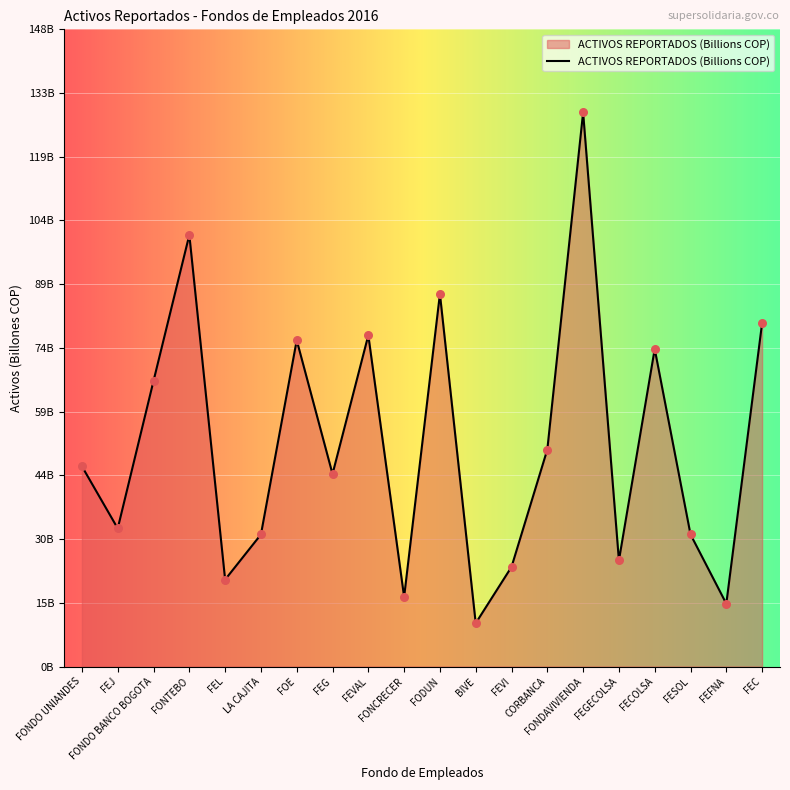

What is the change in value from FONDO BANCO BOGOTA to FECOLSA?

+7.4